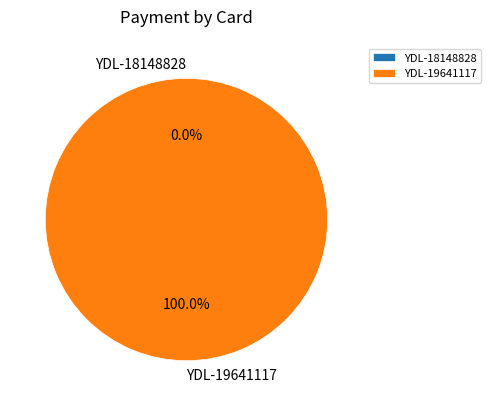

What is the change in value from YDL-18148828 to YDL-19641117?

+8000